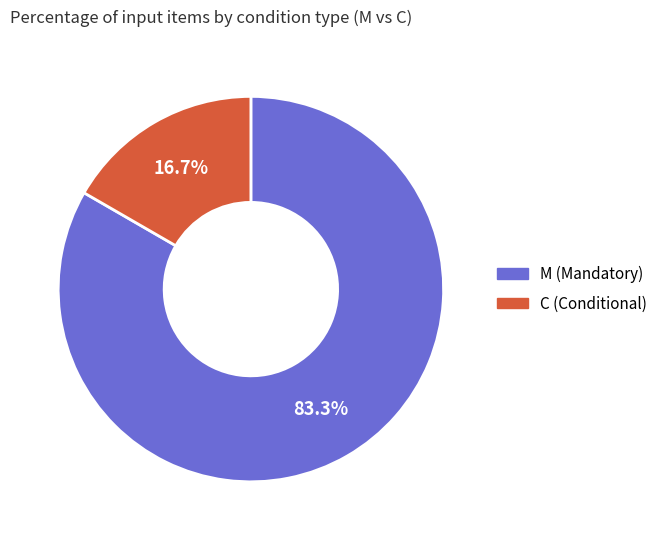

What percentage is the M slice, to the nearest percent?

83%